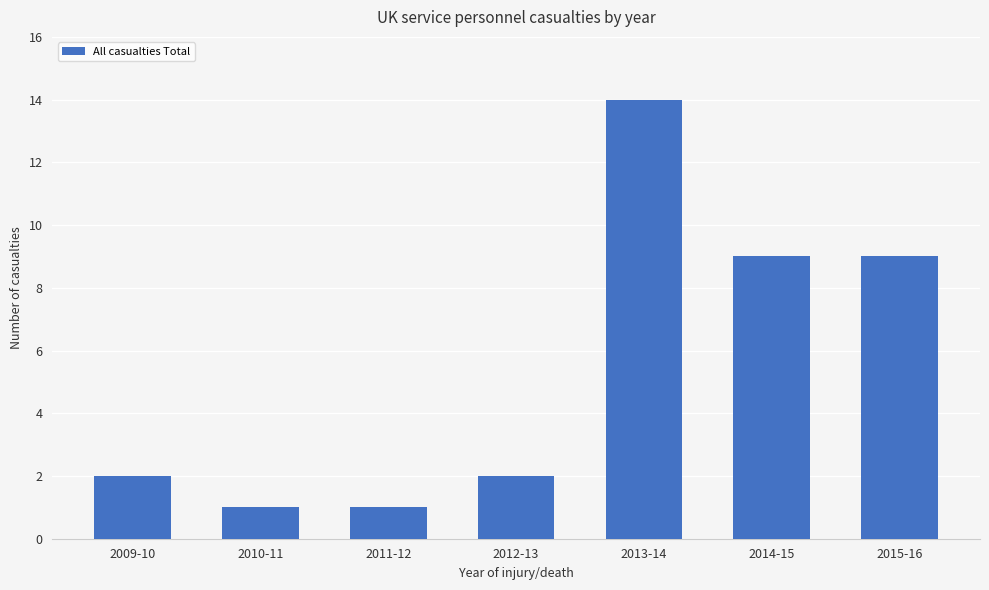

Which label corresponds to the largest value in the chart?

2013-14